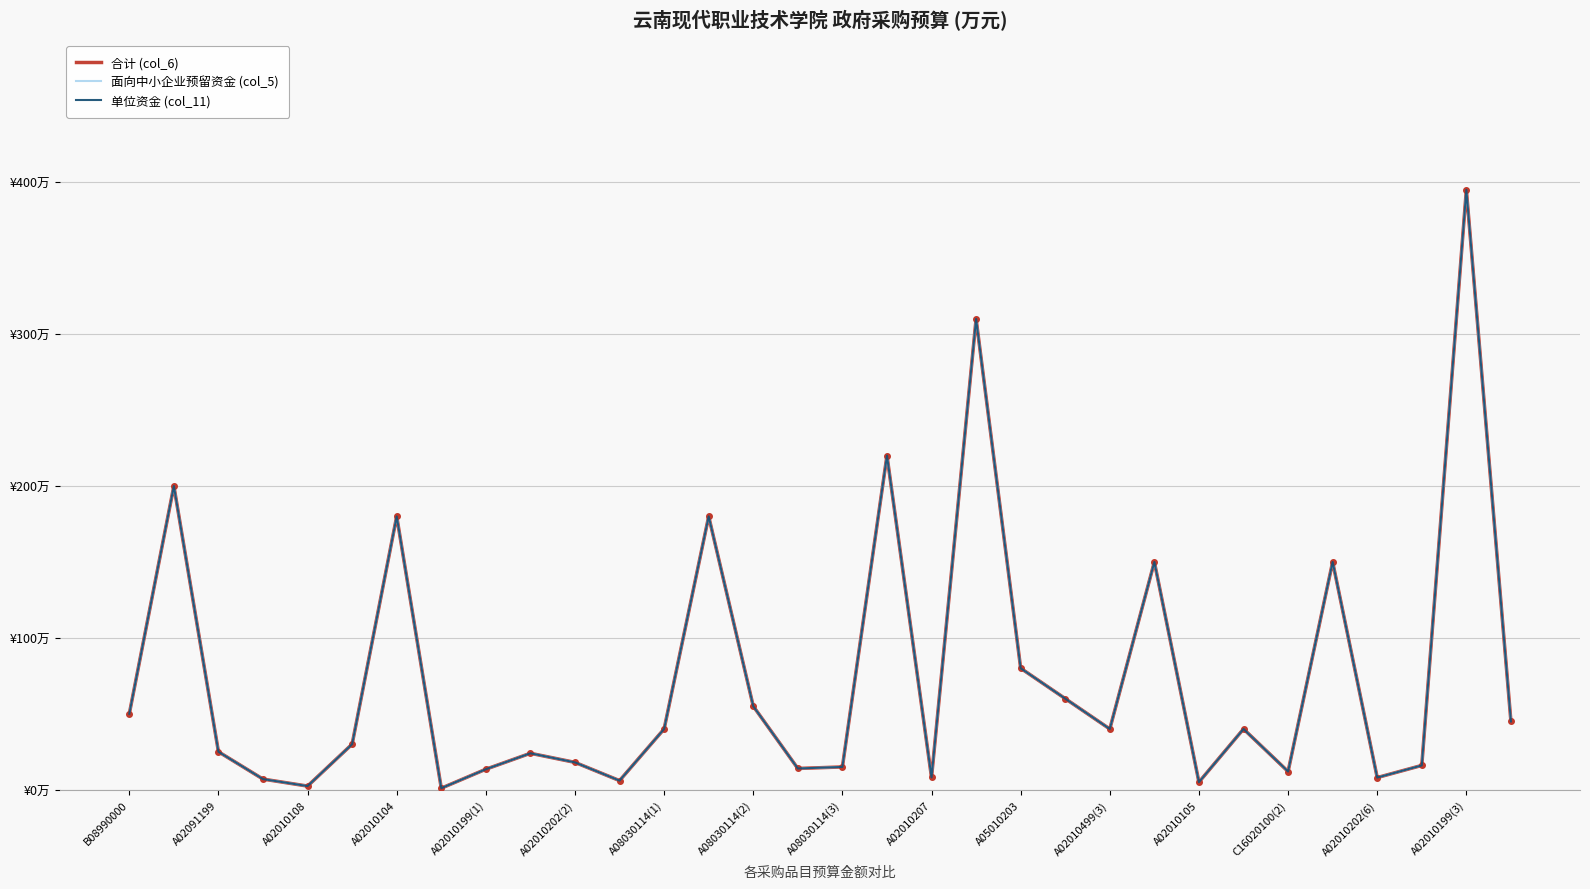

Is this an area chart (filled region under the line)?

No